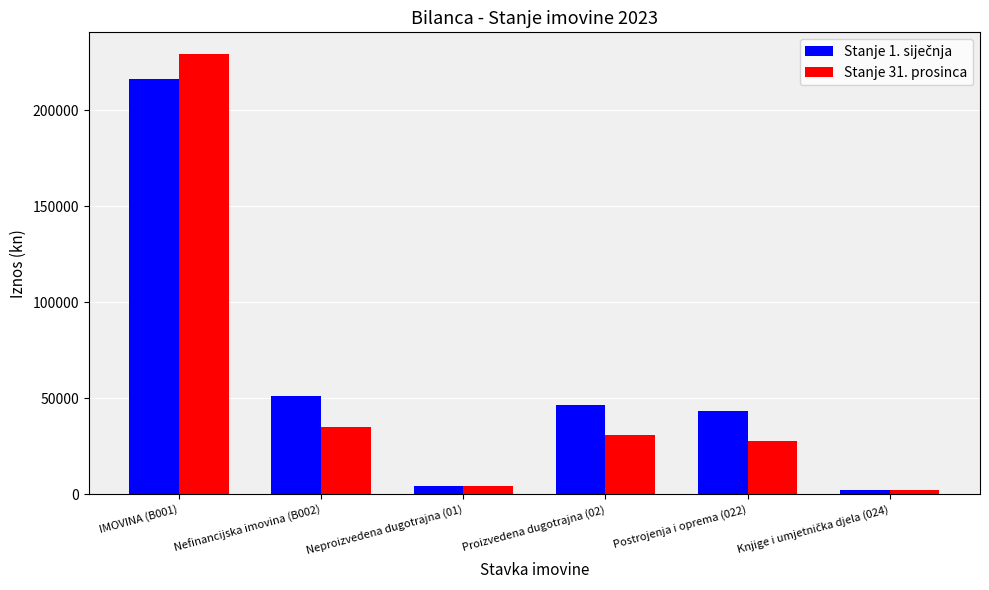

What is the total value across all series at IMOVINA (B001)?

445778.5